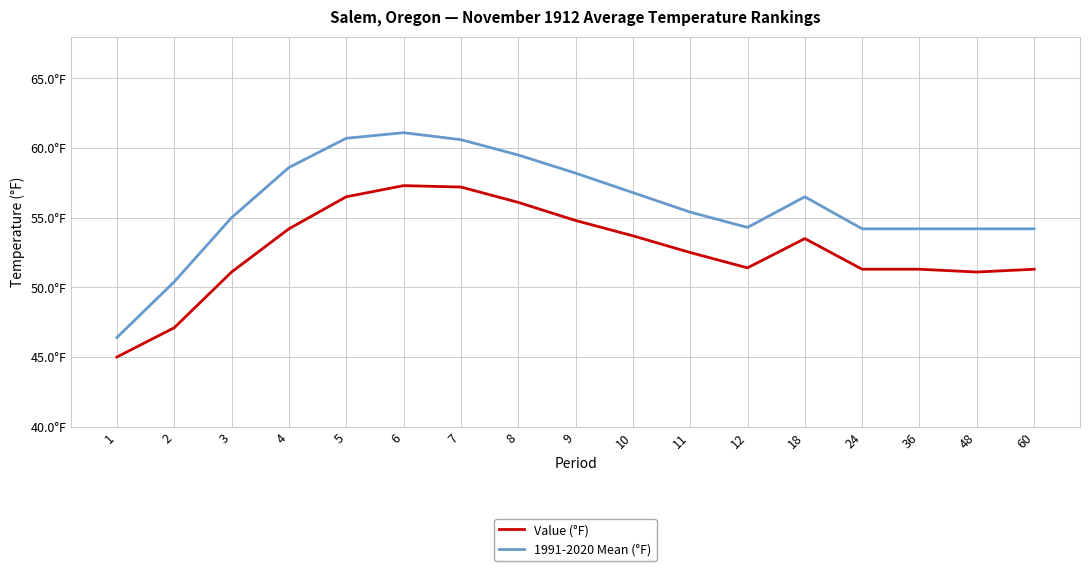

What is the difference between the second highest and minimum values in the Value (°F) series?

12.2